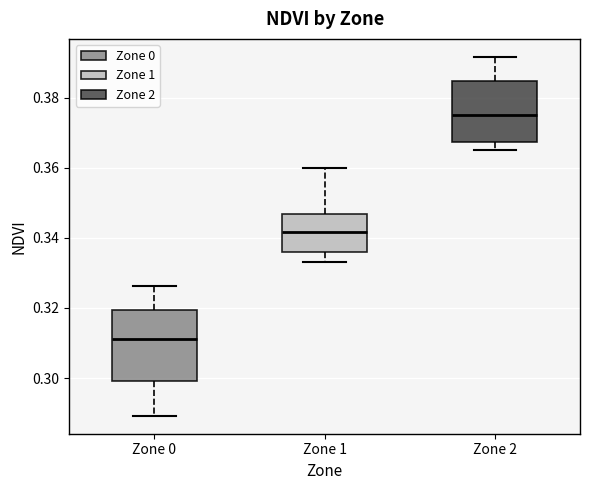

Where does the lower whisker of the box for Zone 1 end on the y-axis? The values are not printed on the chart, so give them approximately, as read against the axis.

0.334